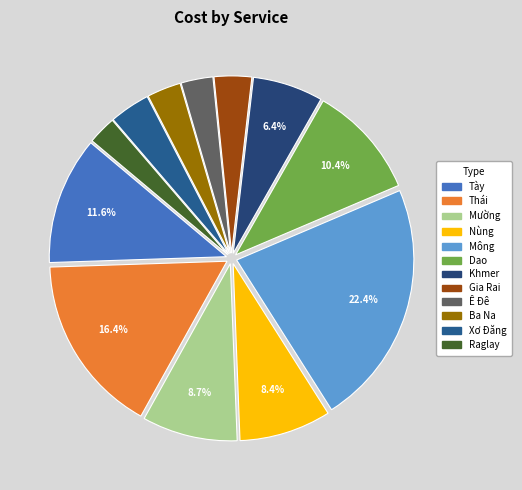

What percentage is NOT represented by Dao?

89.6%